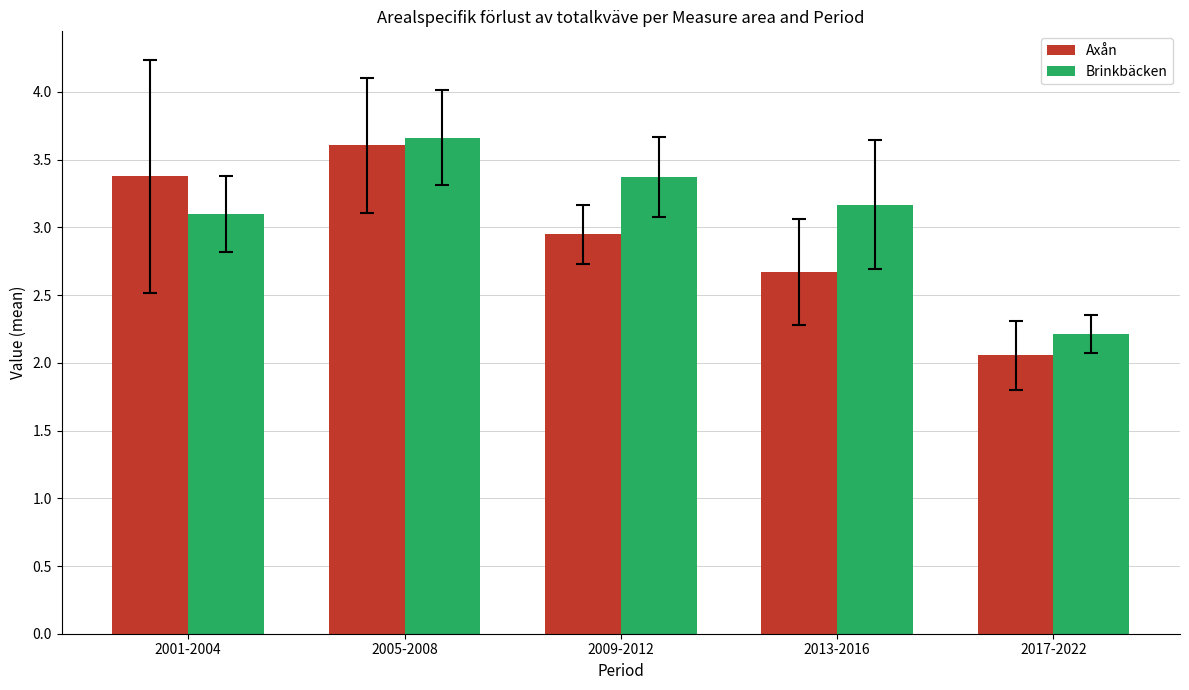

How many values in the Brinkbäcken series are below 3?

1